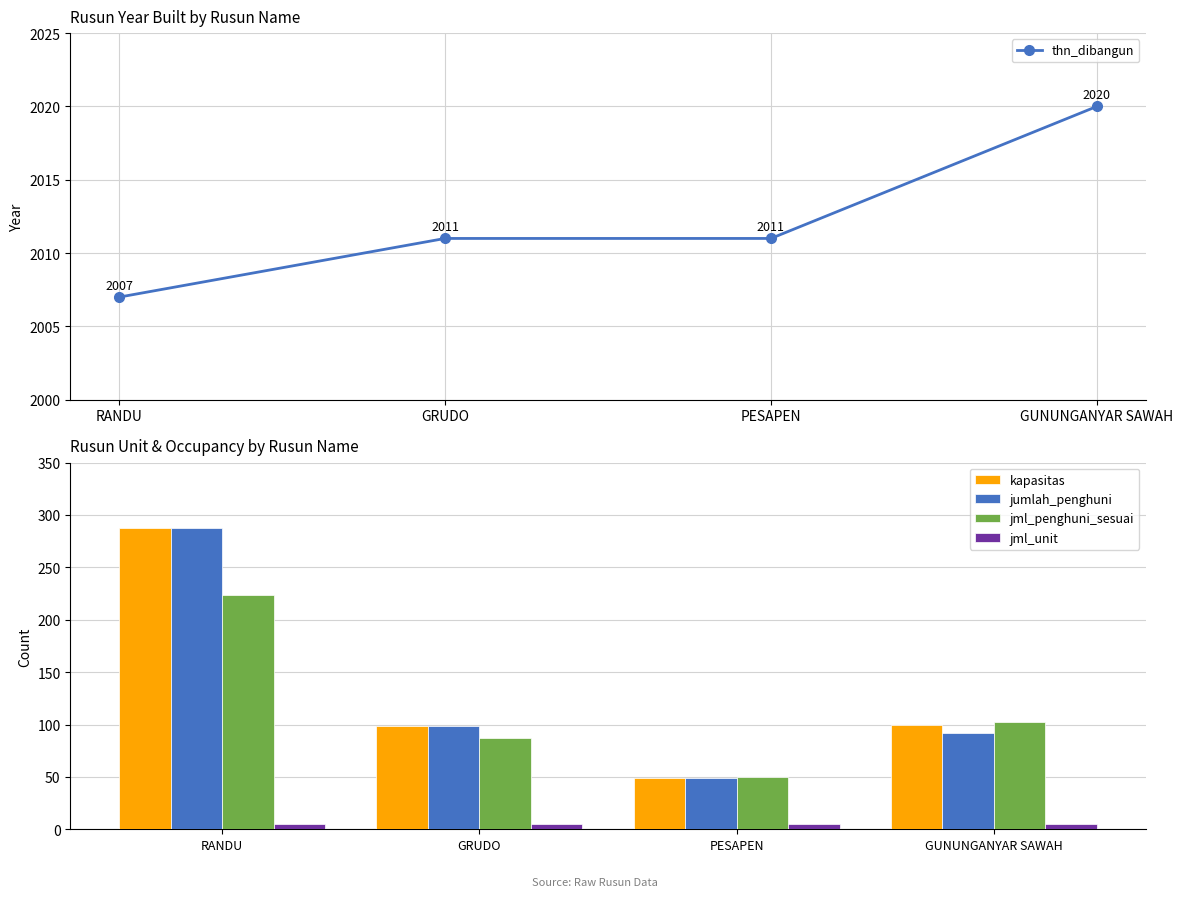

What are all the series names shown in the legend?

thn_dibangun, kapasitas, jumlah_penghuni, jml_penghuni_sesuai, jml_unit